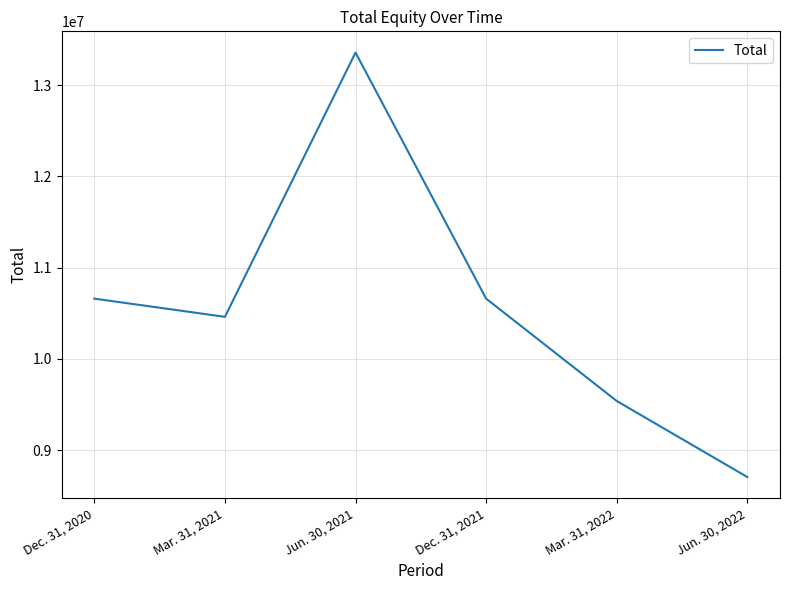

What is the sum of the values at Jun. 30, 2022 and Mar. 31, 2022?

18244354